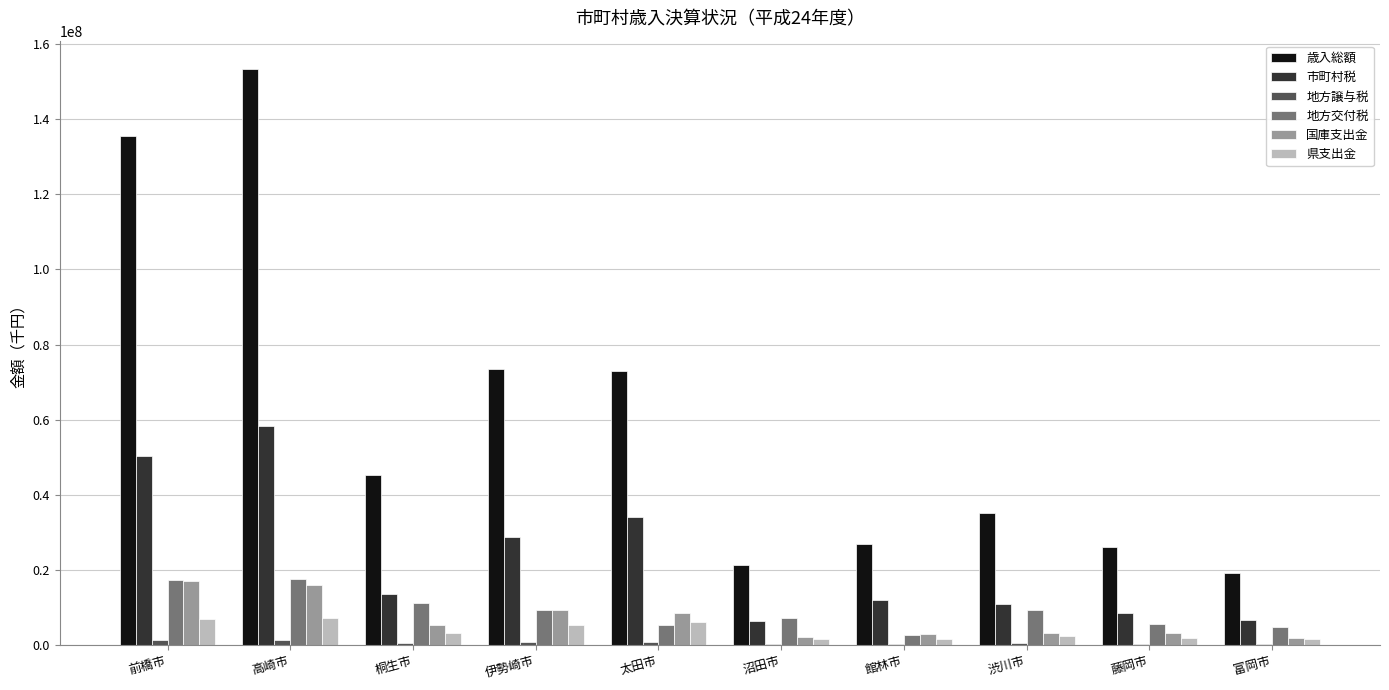

At which category is the sum across all series the highest?

高崎市